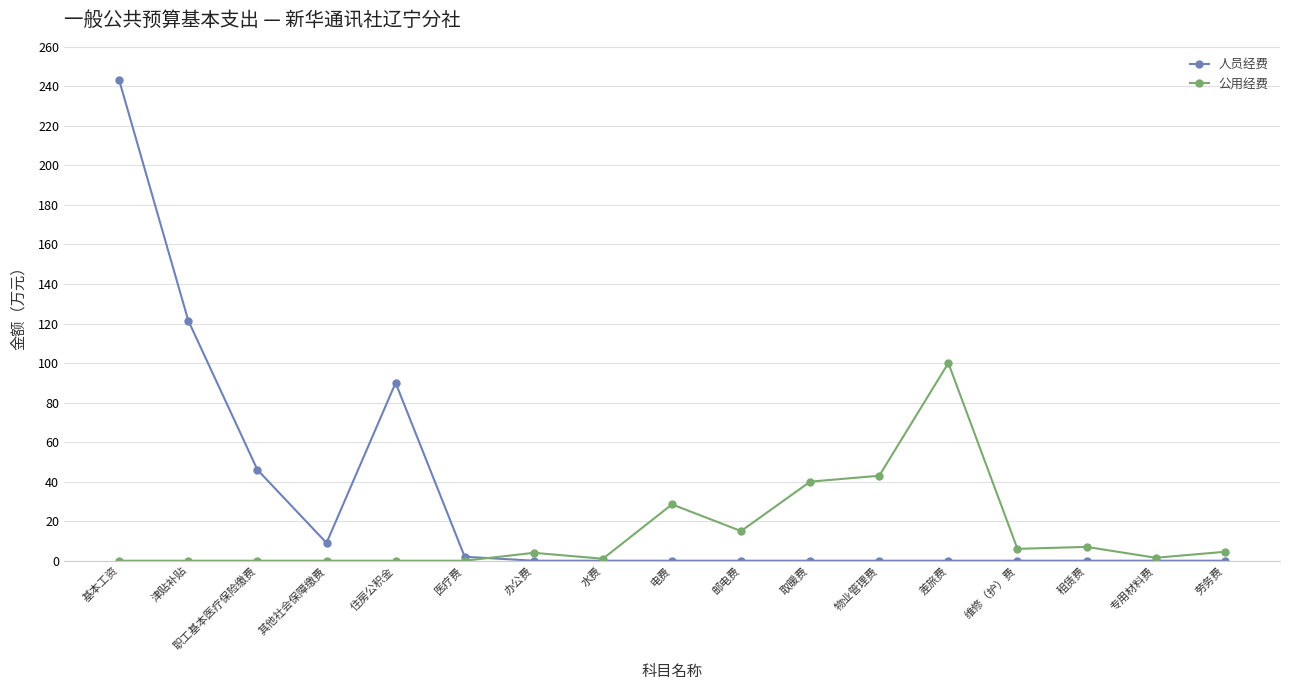

What is the greatest value displayed?

243.0